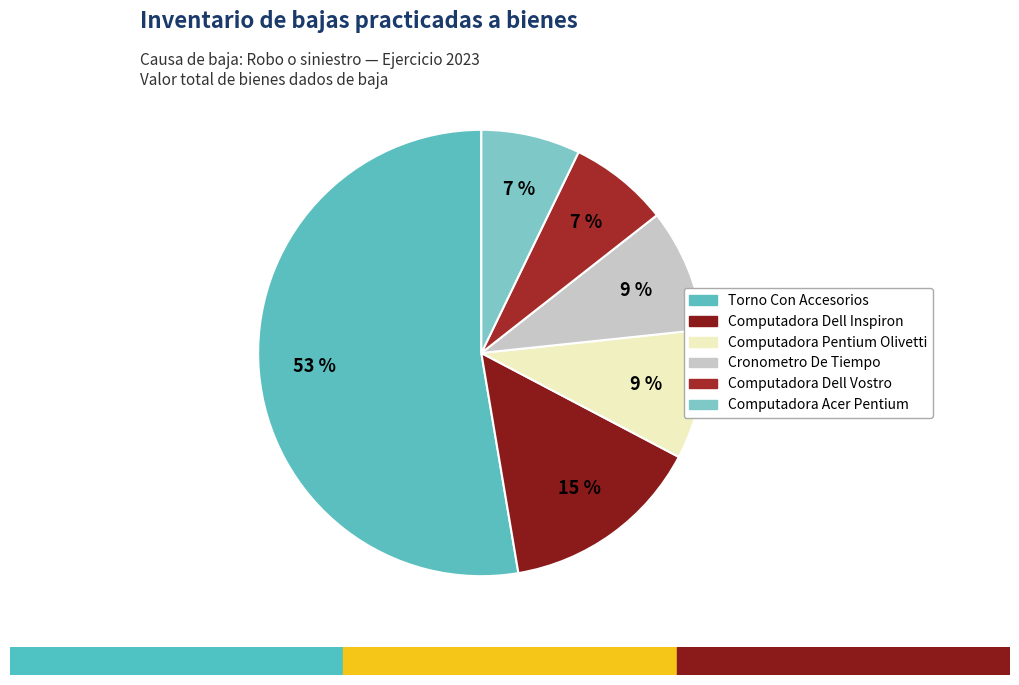

Which category has the biggest portion of the pie?

Torno Con Accesorios